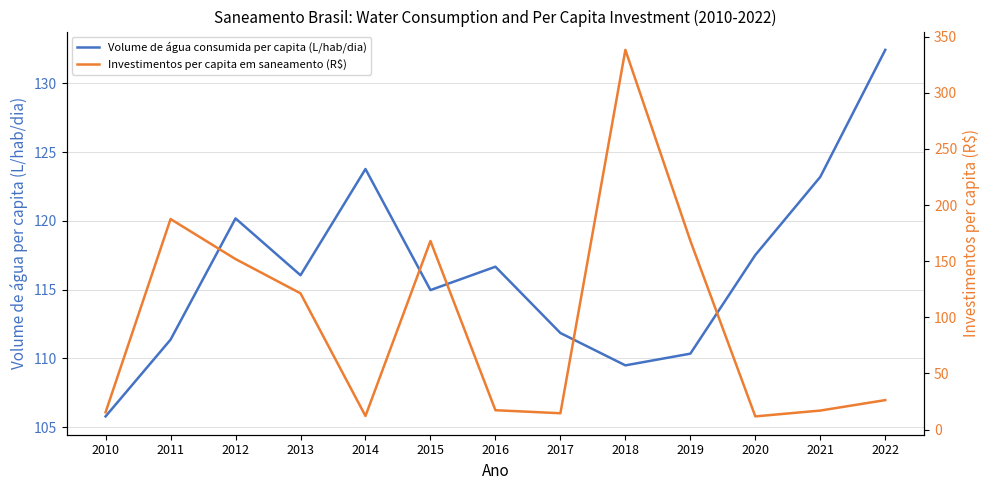

Rank the series by their average value, from highest to lowest.

Volume de água consumida per capita (L/hab/dia), Investimentos per capita em saneamento (R$)